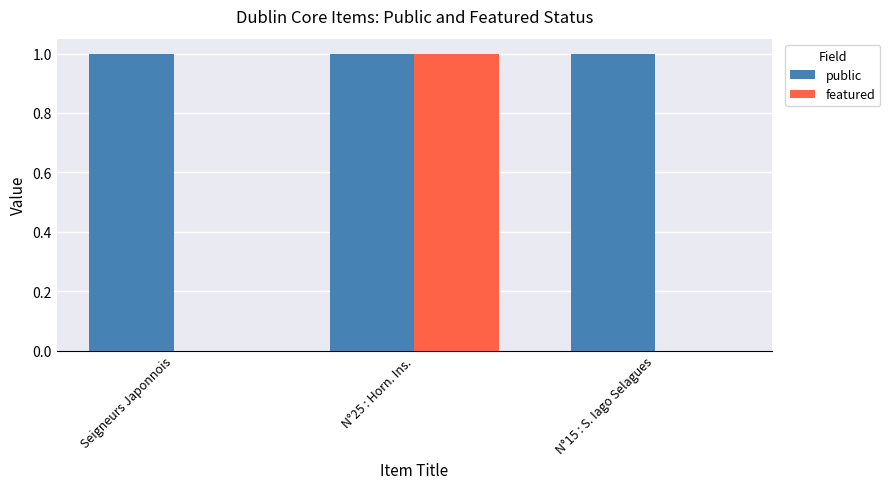

Between Seigneurs Japonnois and N°25 : Horn. Ins., which series saw the biggest shift?

featured